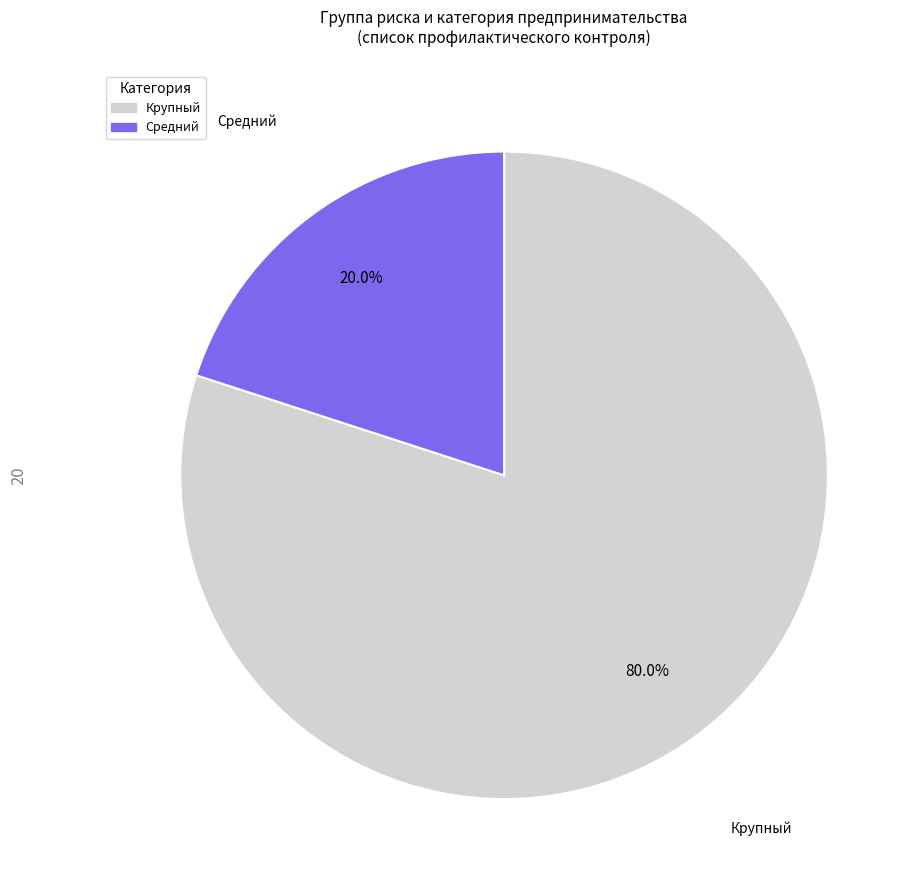

Does any single category account for the majority?

Yes